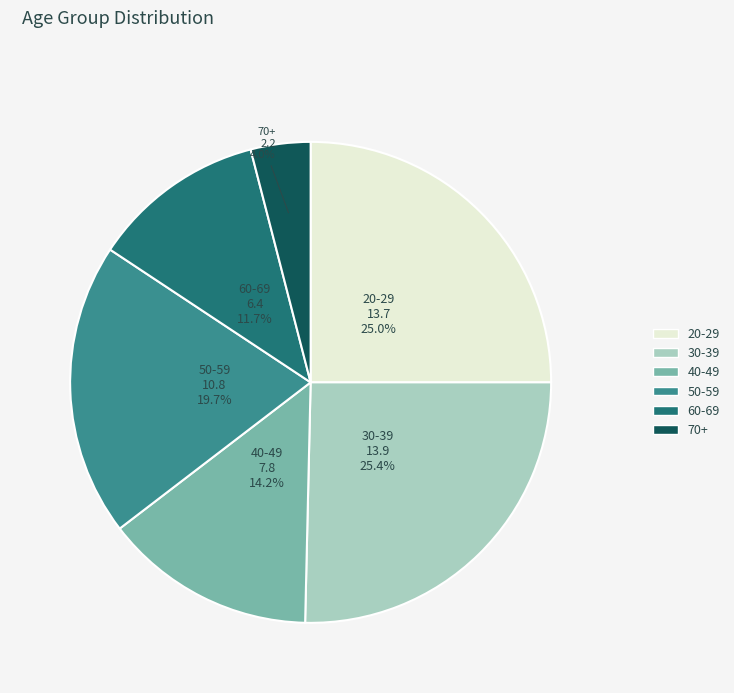

Which slice is the smallest?

70+